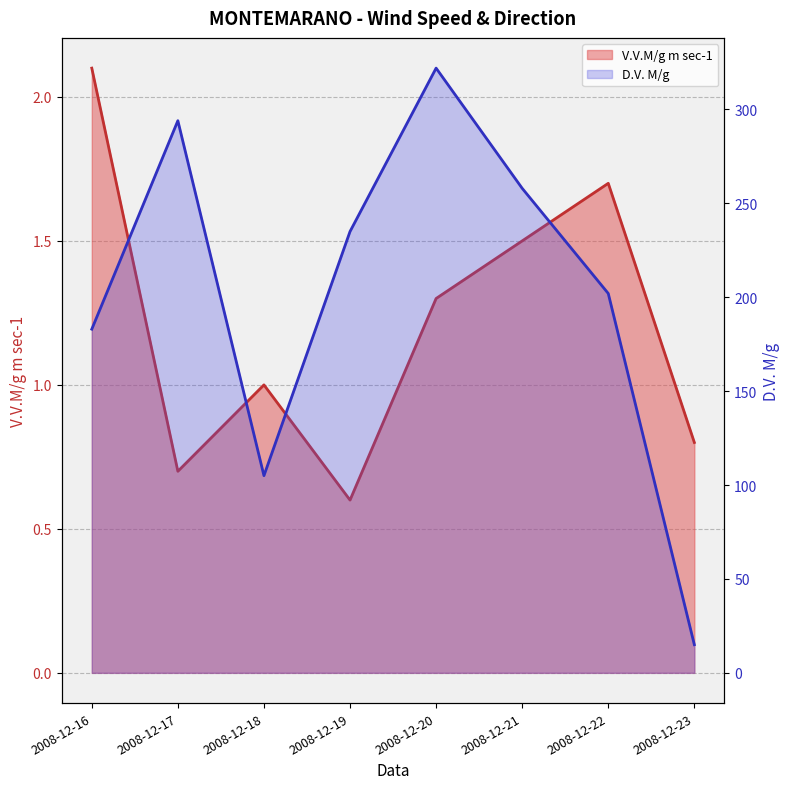

The V.V.M/g m sec-1 series shows 1.0 at 2008-12-22. True or false?

False